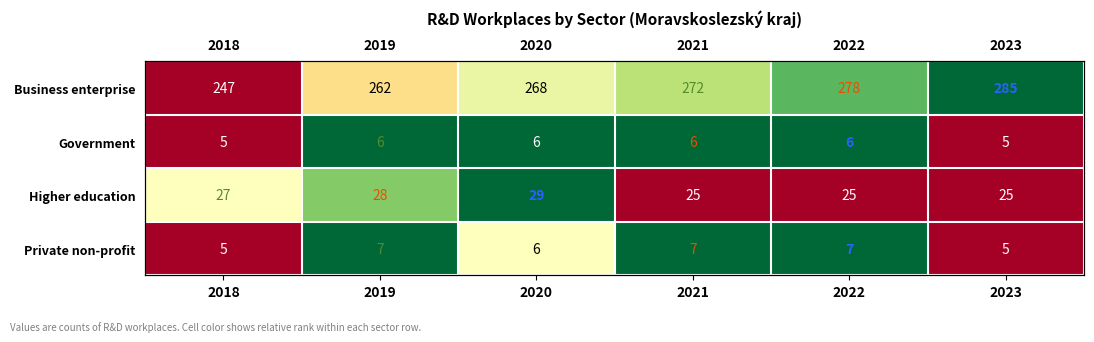

Which category has the lowest value in the Business enterprise series?

2018